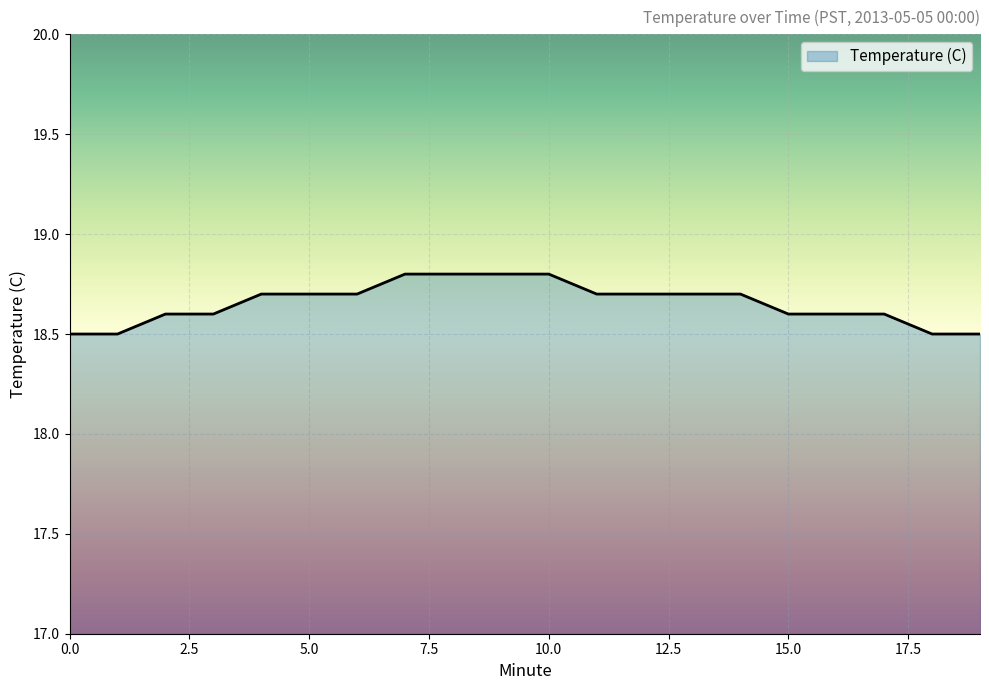

What is the maximum value shown in the chart?

18.8